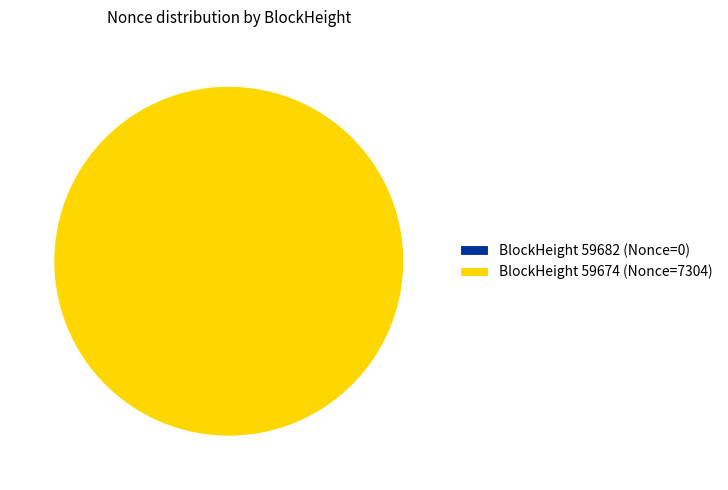

To the nearest percent, what is the difference between the 59682 and 59674 slice percentages?

100%